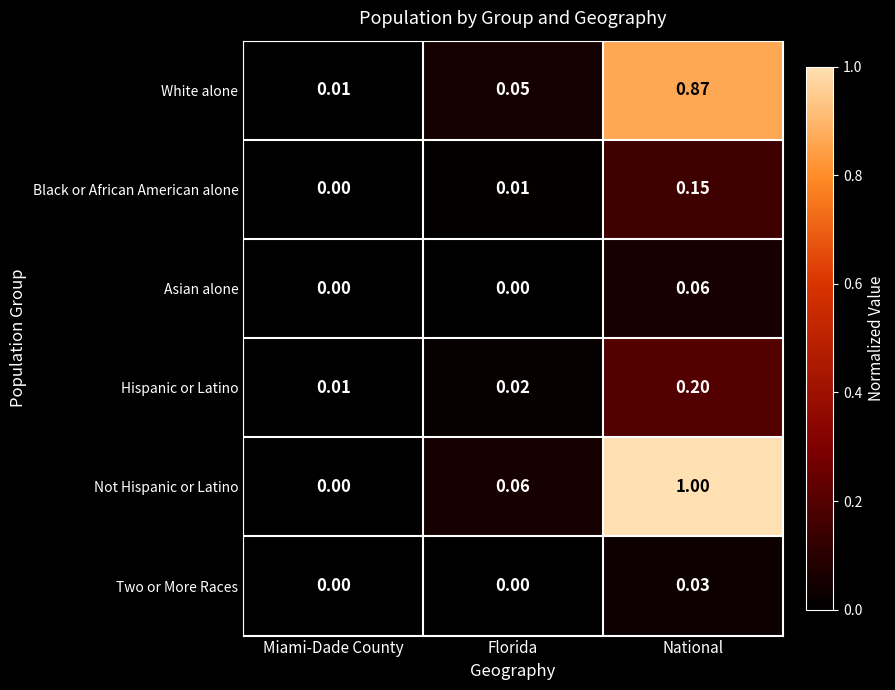

Which series has the largest range (max minus min)?

Not Hispanic or Latino